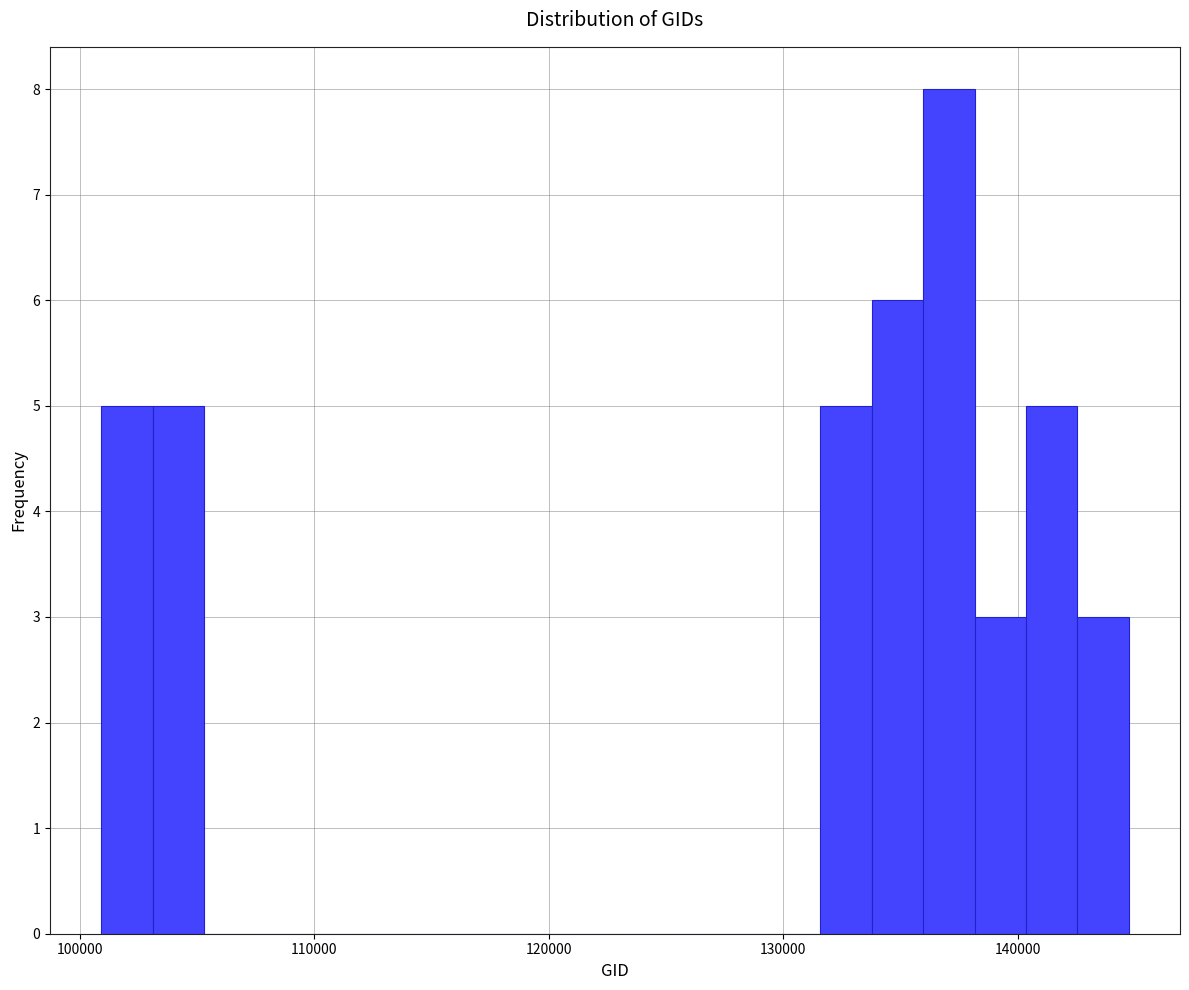

Read against the x-axis, roughly where is the centre of the tallest bar?

137000